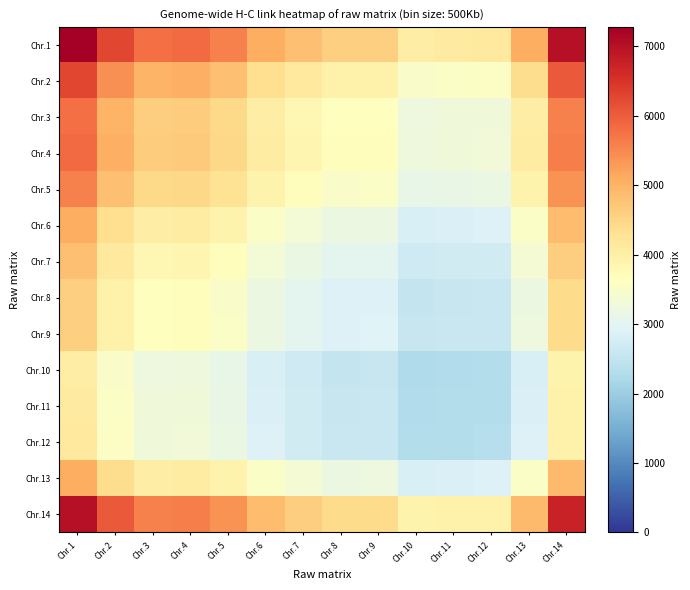

What is the spread (max minus min) of values at Chr.1?

3214.2